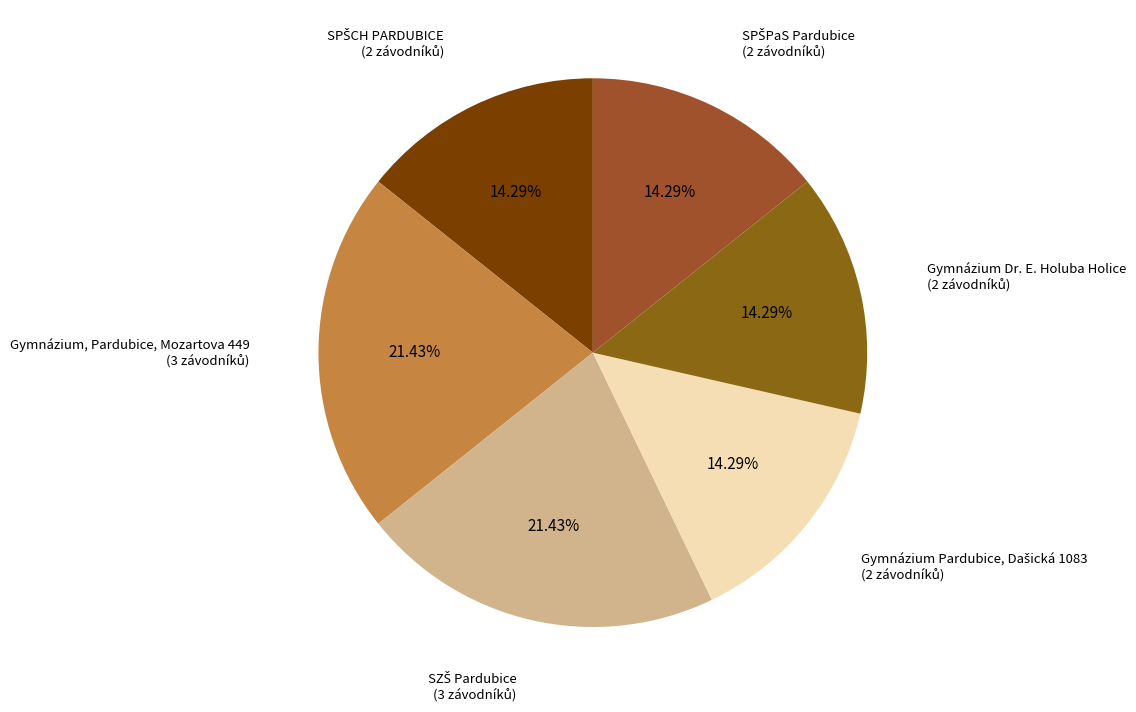

What is the largest slice in the pie chart?

Gymnázium, Pardubice, Mozartova 449